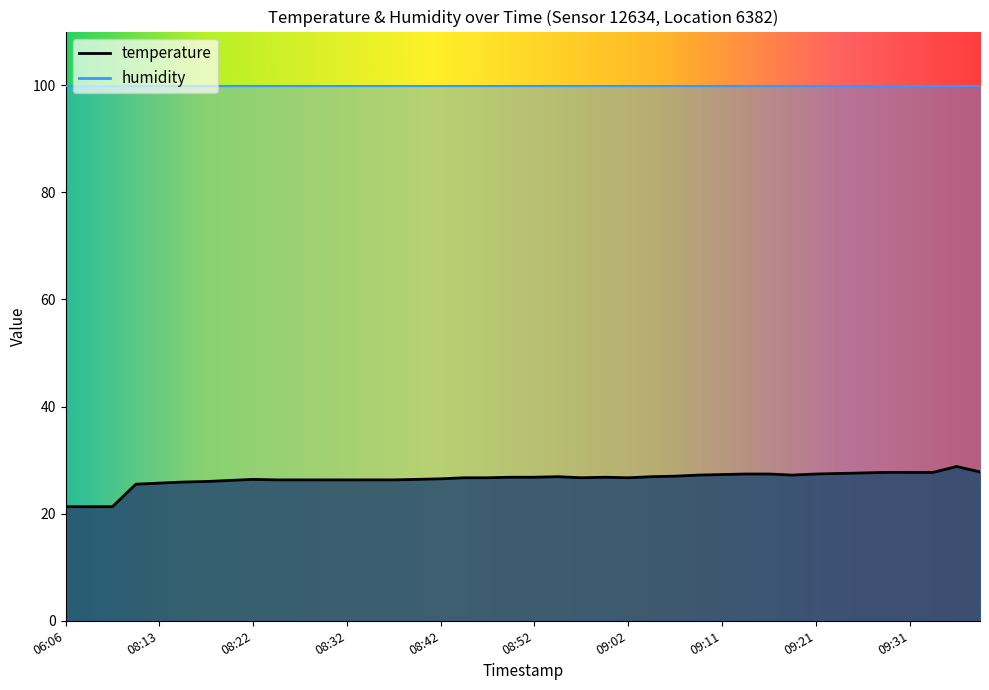

What is the label of the 31st point from the right?

08:25